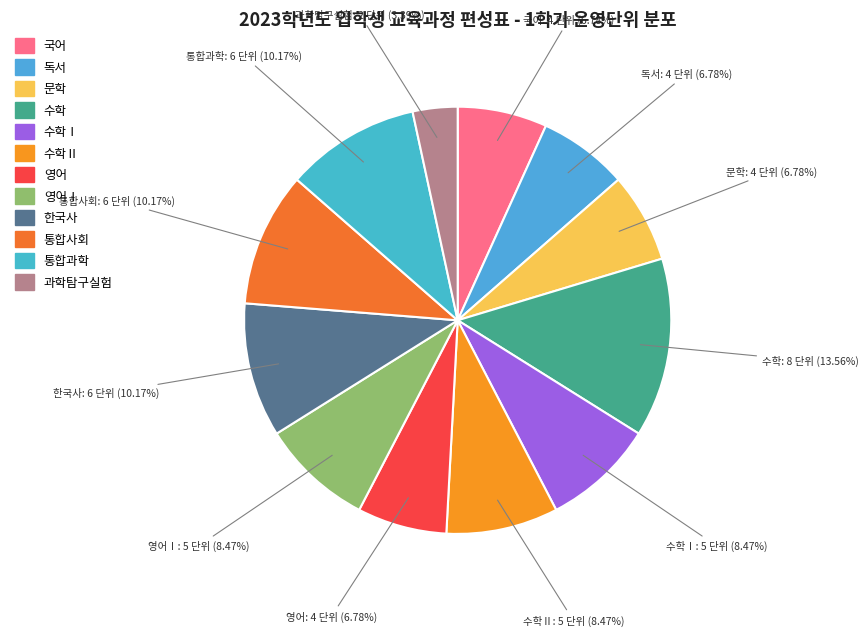

To the nearest percent, what is the average slice percentage?

8%